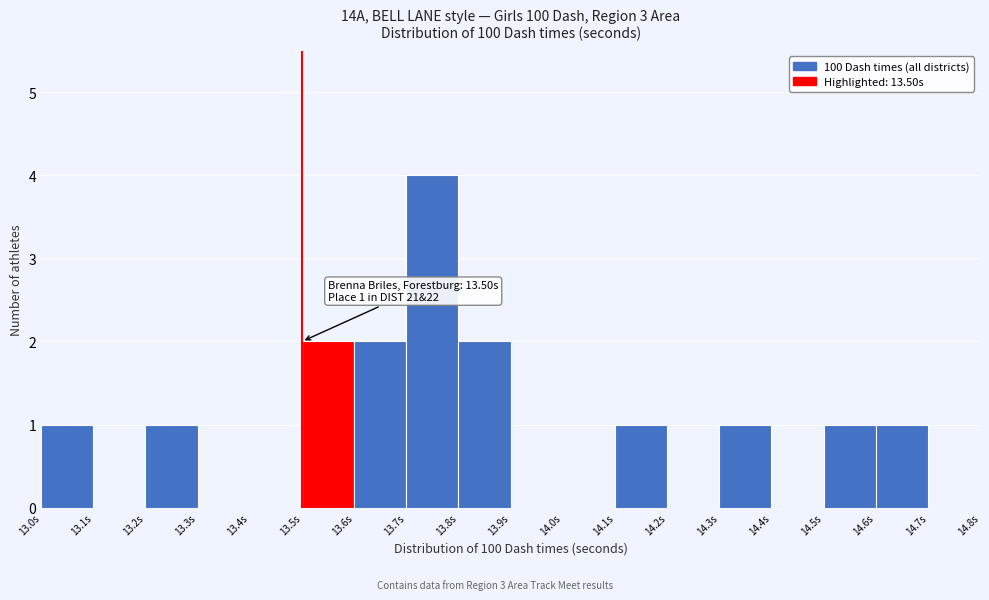

Which range on the x-axis has the tallest bar?

13.7 to 13.8